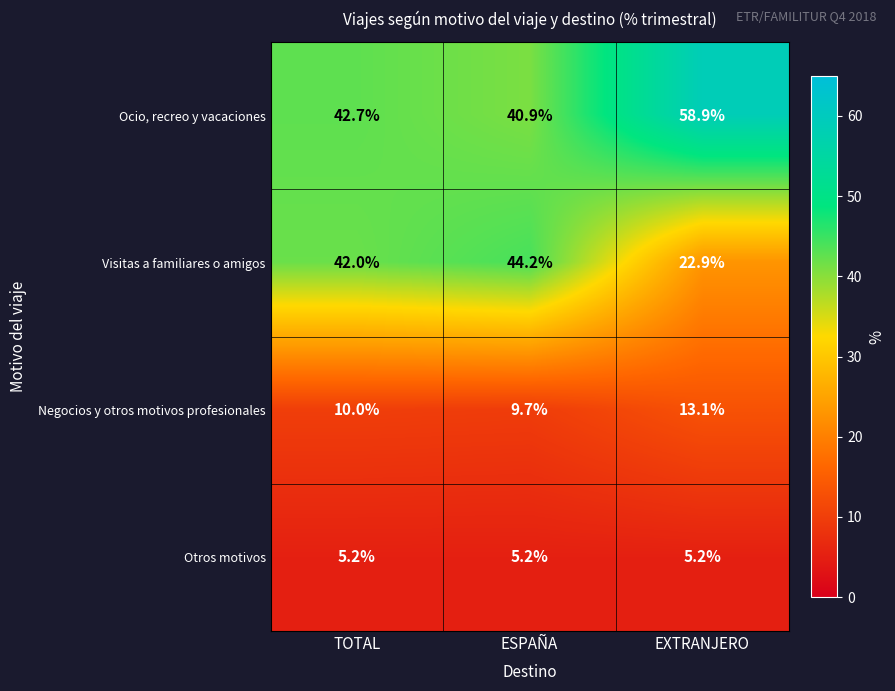

Rank the categories by Visitas a familiares o amigos value from lowest to highest.

EXTRANJERO, TOTAL, ESPAÑA